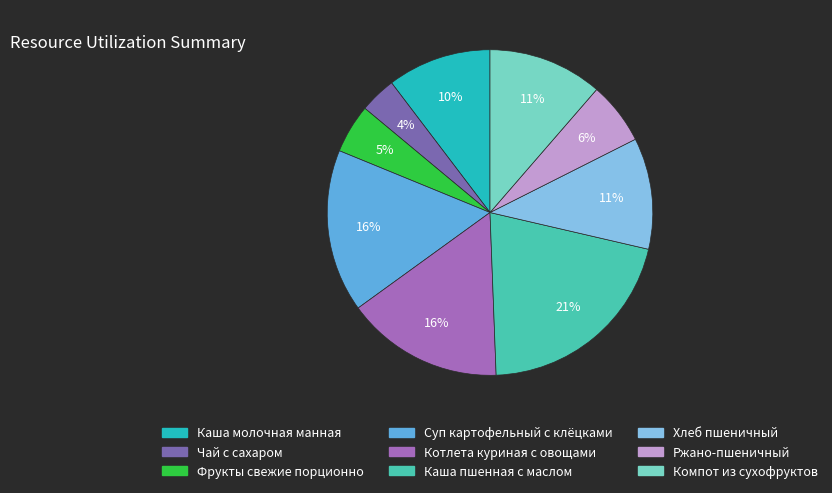

Is it true that Суп картофельный с клёцками is 8% of the pie?

False